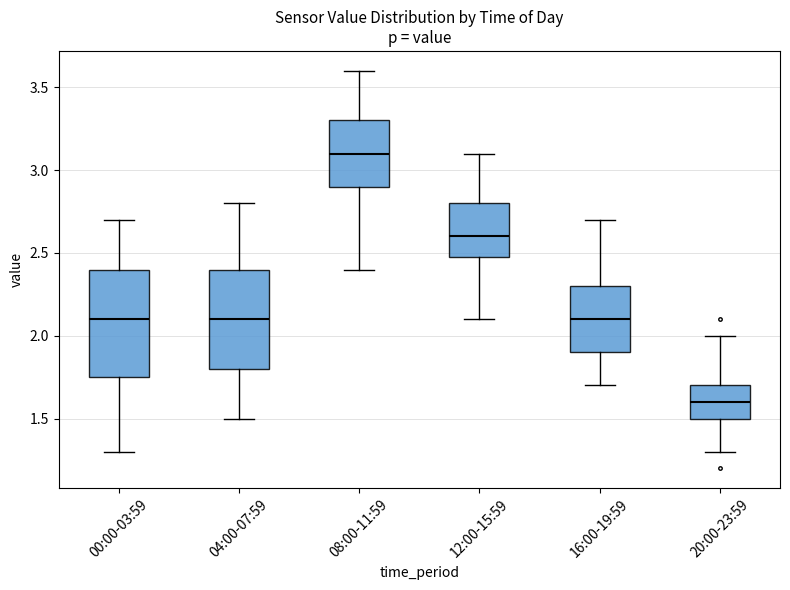

Comparing the boxes themselves (not the whiskers), which one is the tallest?

00:00-03:59